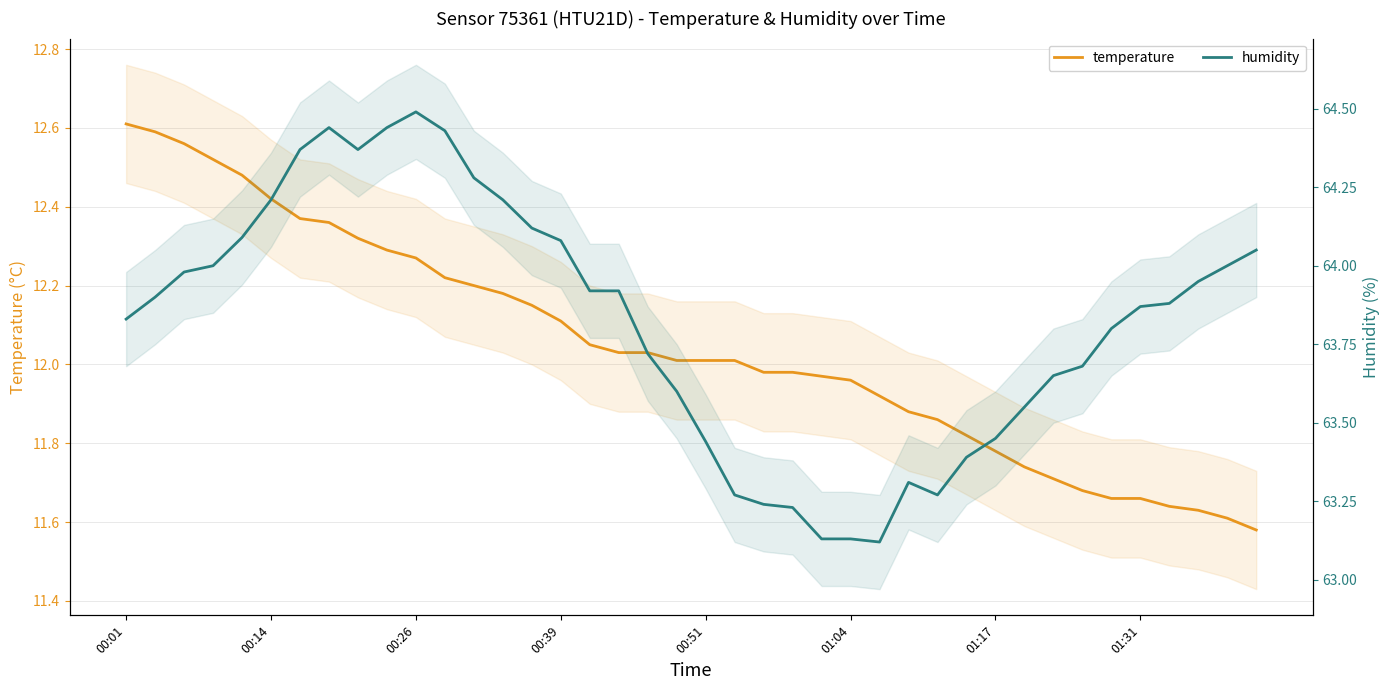

What is the lowest value of the humidity series?

63.1